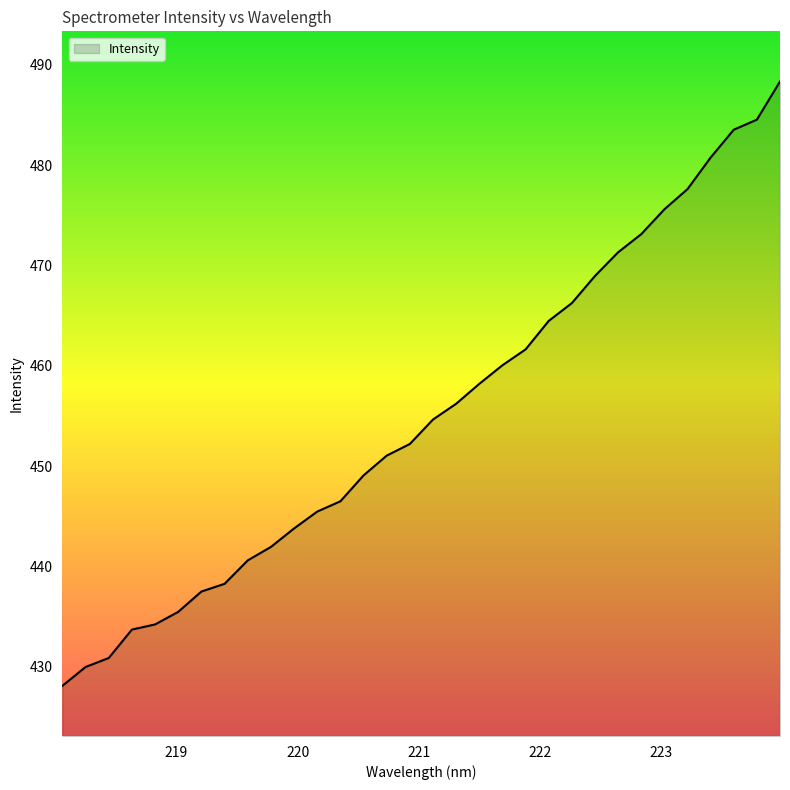

What is the difference between the maximum and minimum values?

60.3